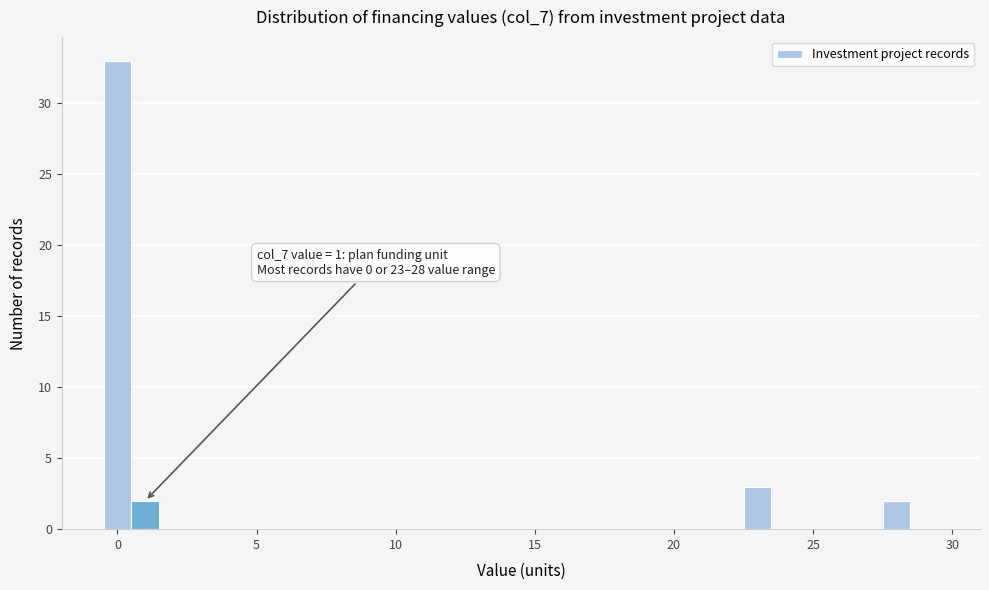

Around what value on the x-axis is the tallest bar? Give the approximate position of its centre, as read against the axis.

0.0